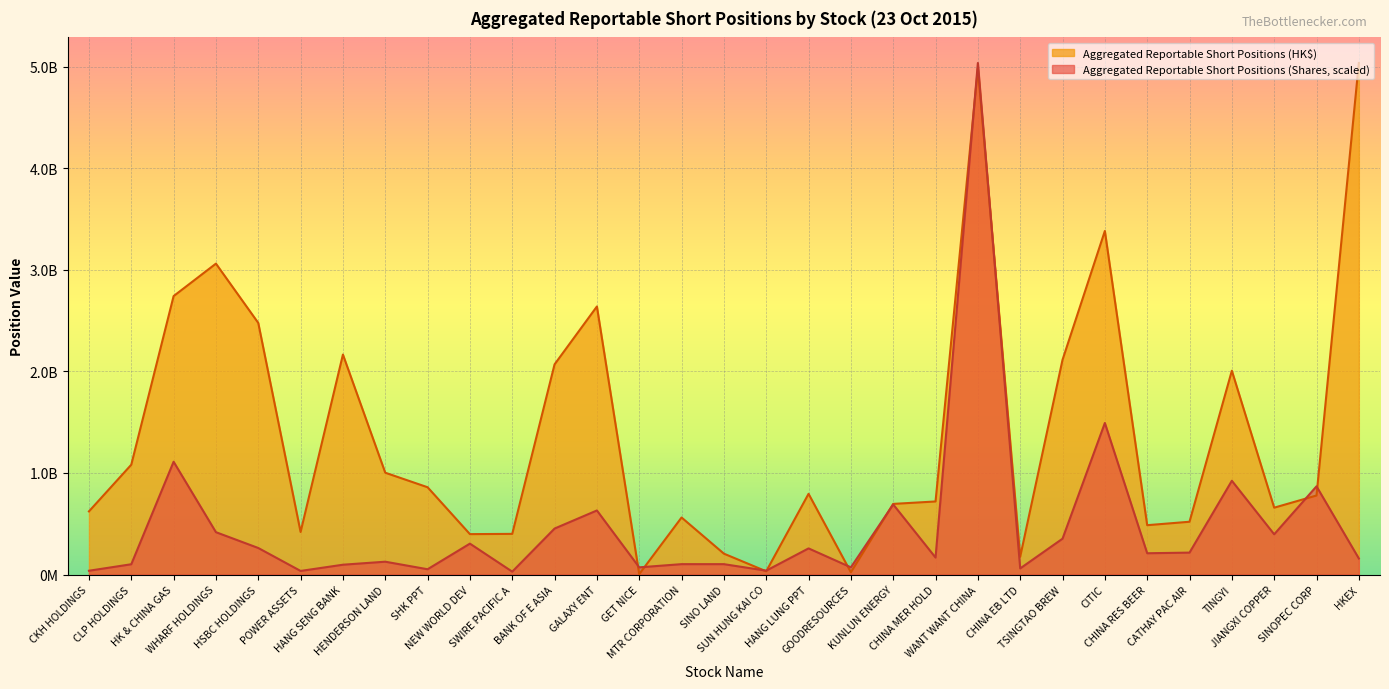

Rank the series at SINOPEC CORP from lowest to highest value.

Aggregated Reportable Short Positions (HK$), Aggregated Reportable Short Positions (Shares, scaled)